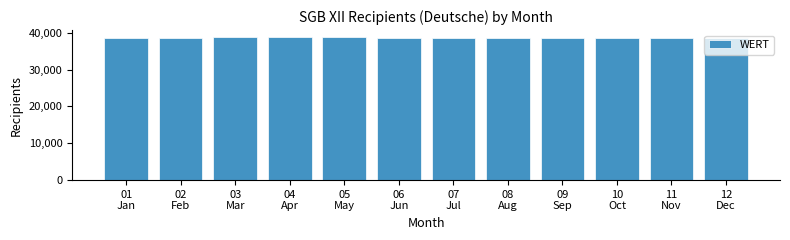

What is the maximum value shown in the chart?

38781